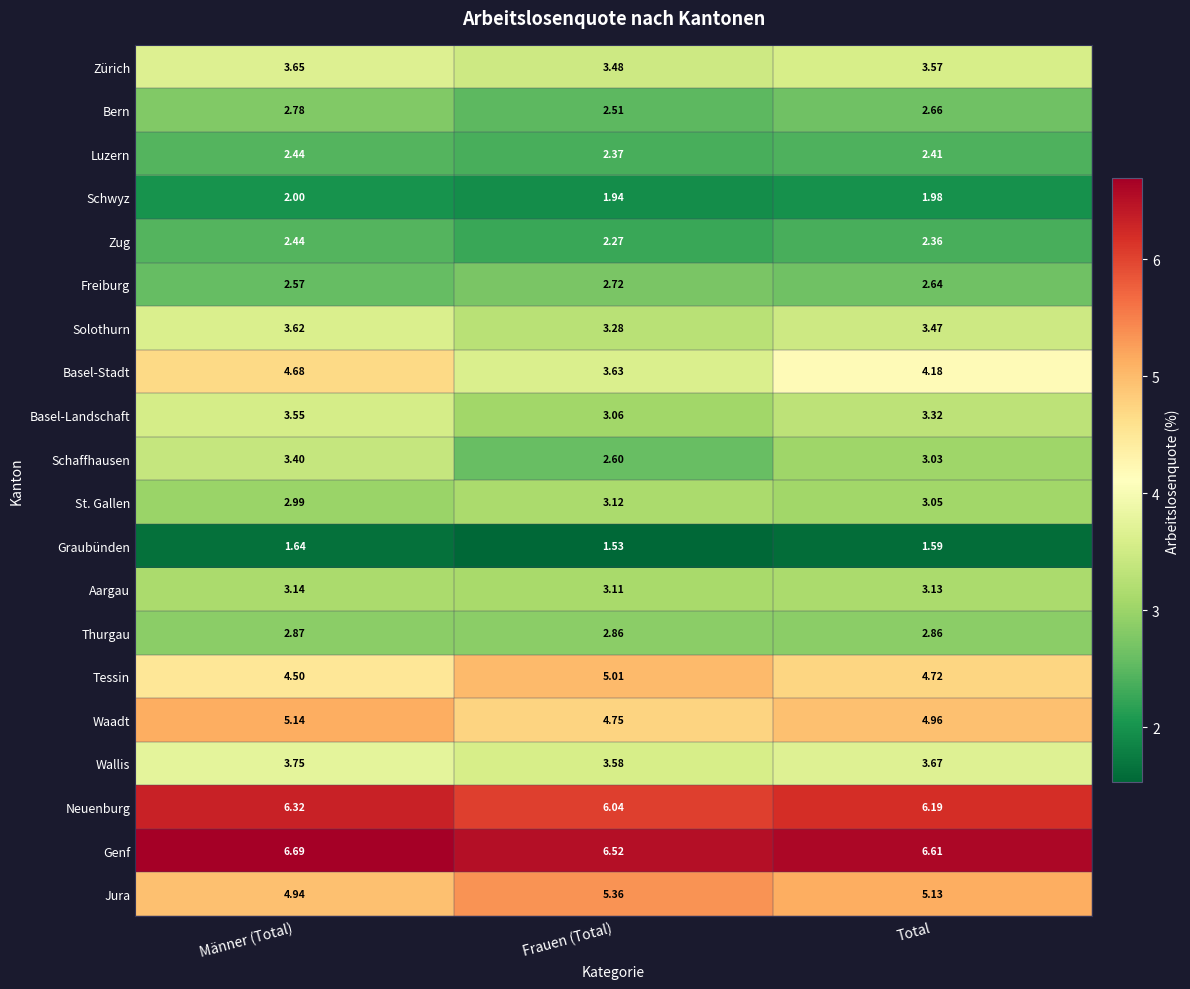

List the labels in order of Waadt value, largest first.

Männer (Total), Total, Frauen (Total)